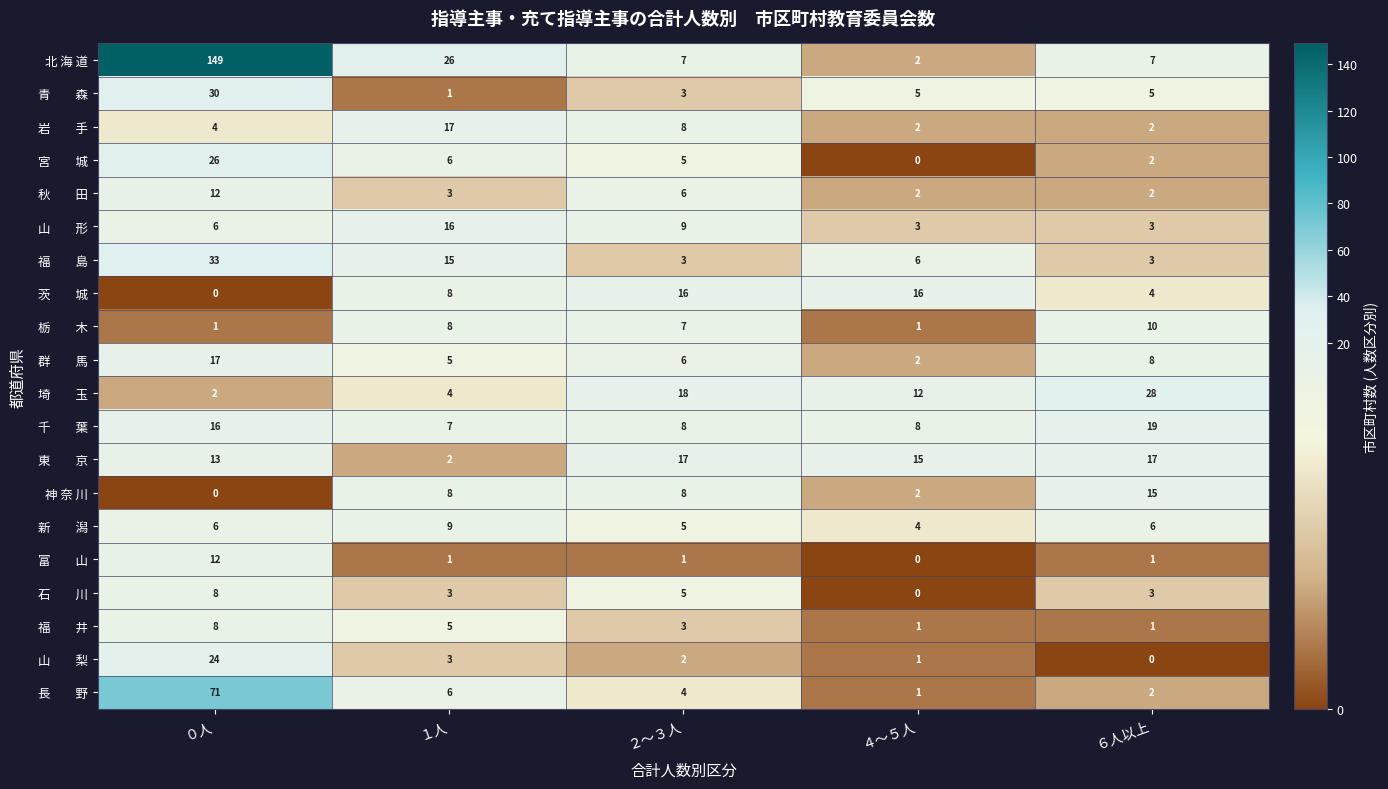

Which series has the largest range (max minus min)?

北 海 道